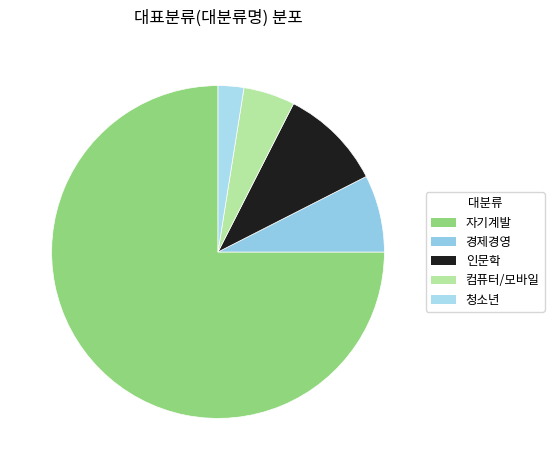

True or false: 자기계발 accounts for 75% of the total.

True